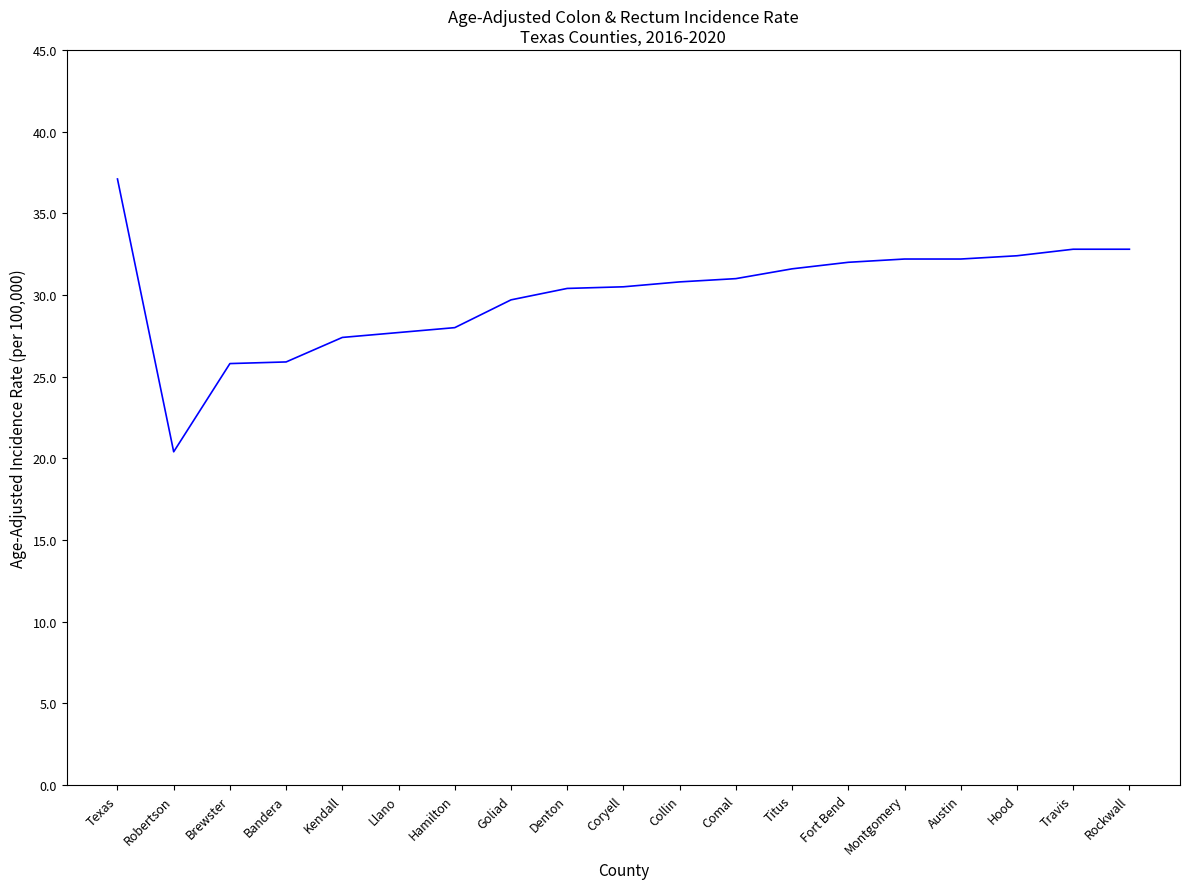

What position from the left is Coryell?

10